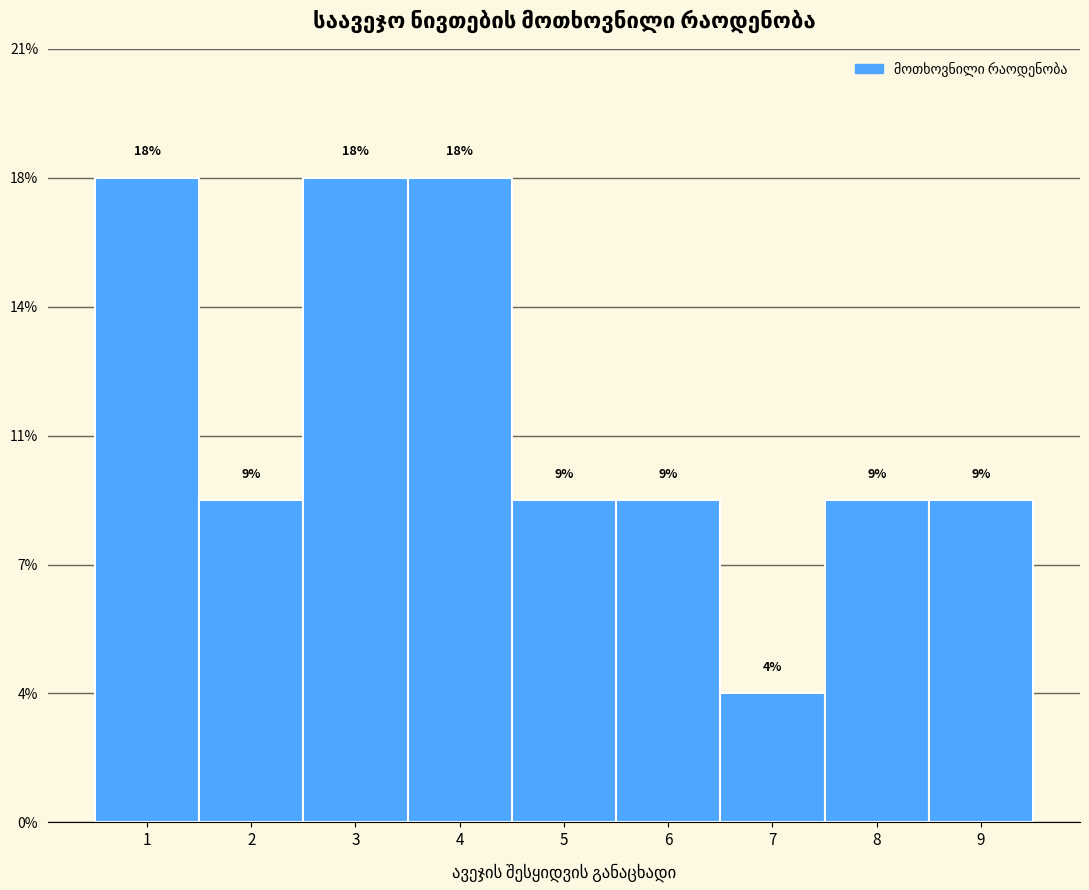

Does the chart contain any negative values?

No